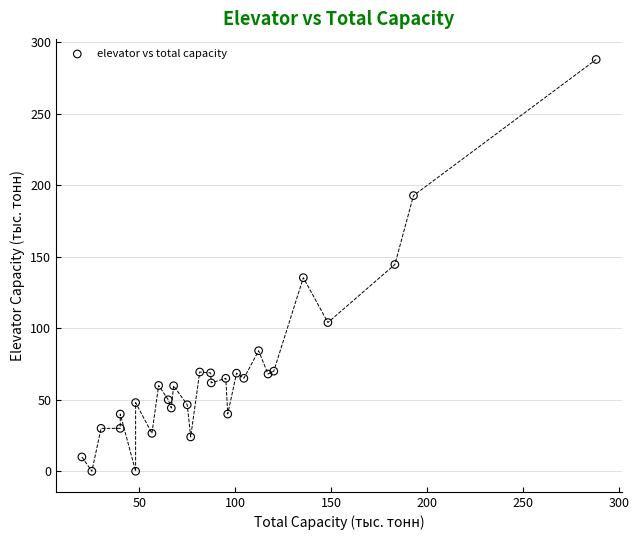

What is the range of Y values (max minus min)?

288.0